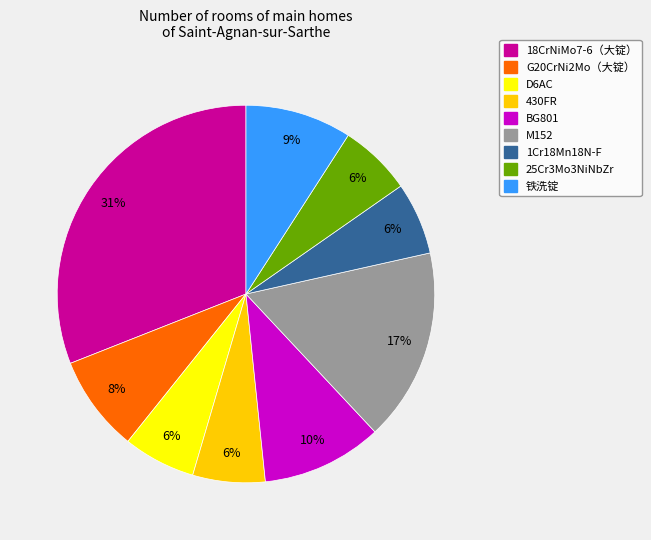

Count the number of slices in the pie.

9